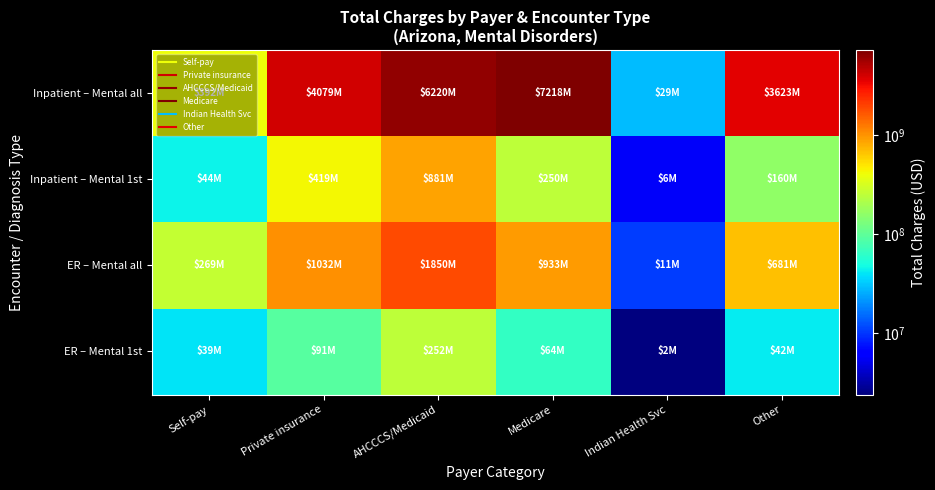

At which category is the sum across all series the highest?

AHCCCS/Medicaid